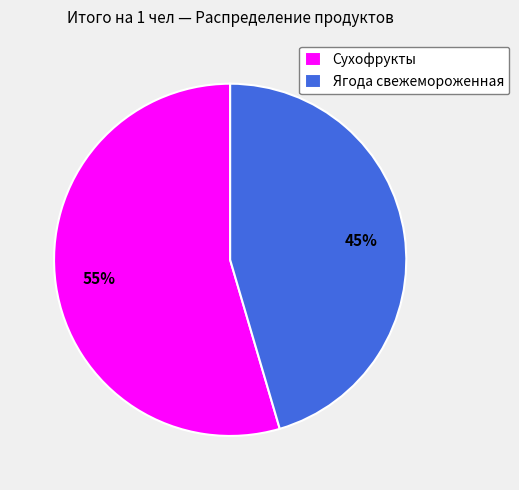

Rank the categories by value from highest to lowest.

Сухофрукты, Ягода свежемороженная